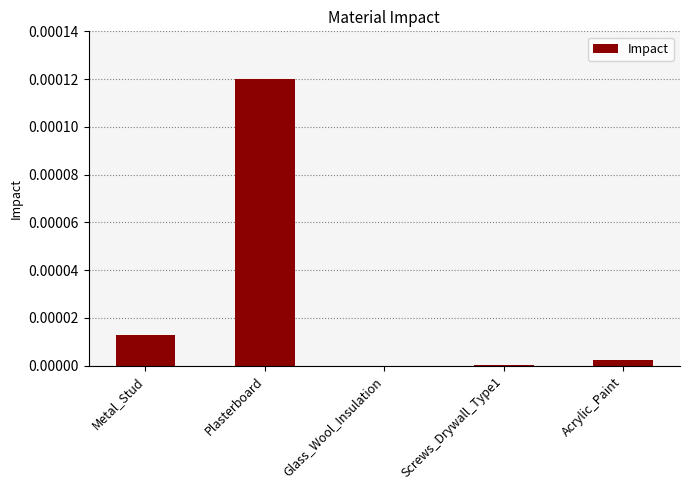

Which category has the highest value across all series?

Plasterboard